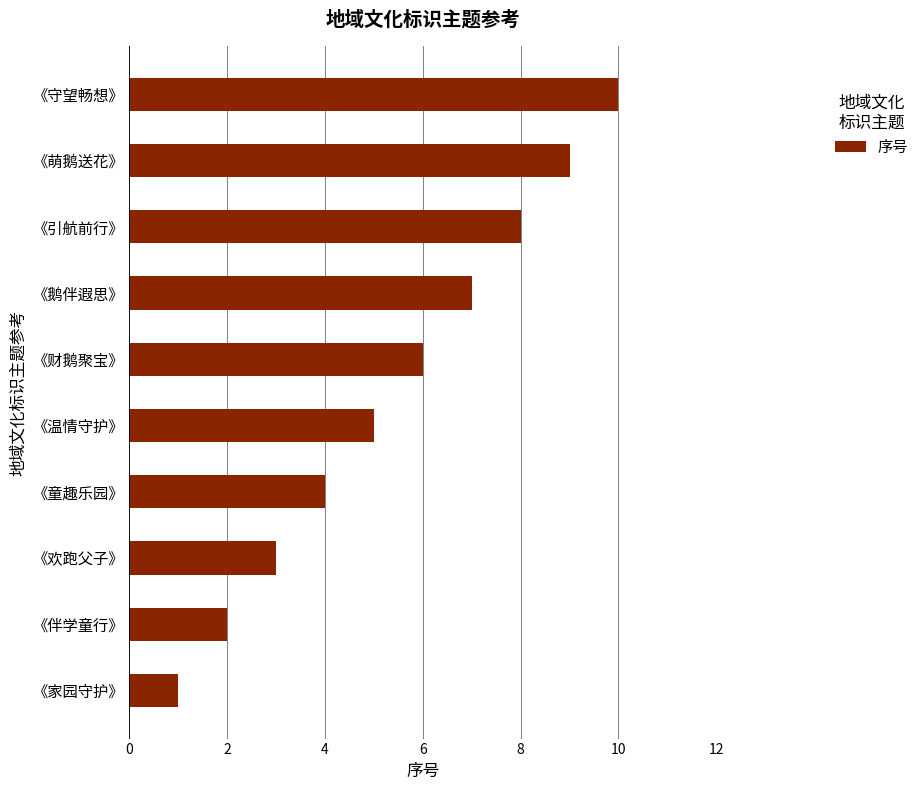

What is the sum of all values?

55